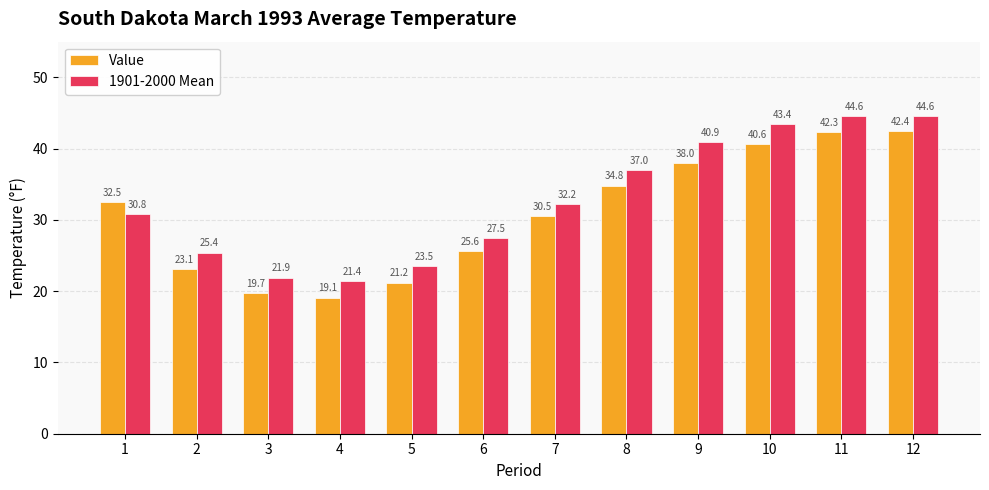

Reading left to right, transcribe all the data shown in this chart.

Value: 32.5	23.1	19.7	19.1	21.2	25.6	30.5	34.8	38.0	40.6	42.3	42.4
1901-2000 Mean: 30.8	25.4	21.9	21.4	23.5	27.5	32.2	37.0	40.9	43.4	44.6	44.6